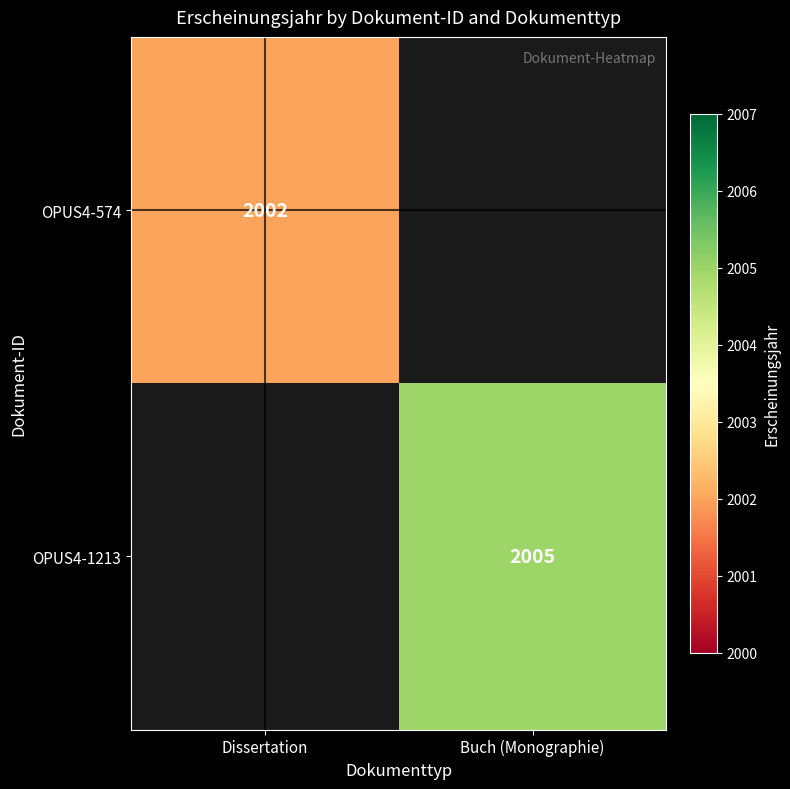

Between Buch (Monographie) and Dissertation, which is larger?

Dissertation